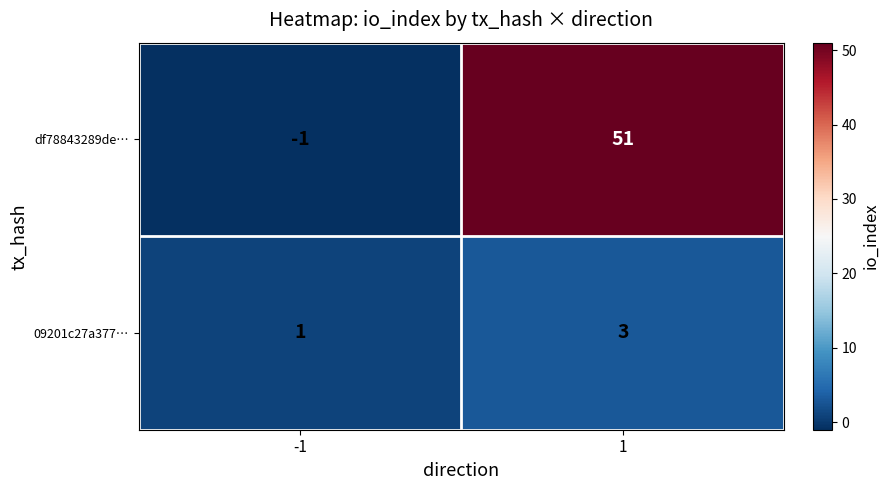

Which series has the largest total across all categories?

df78843289de…